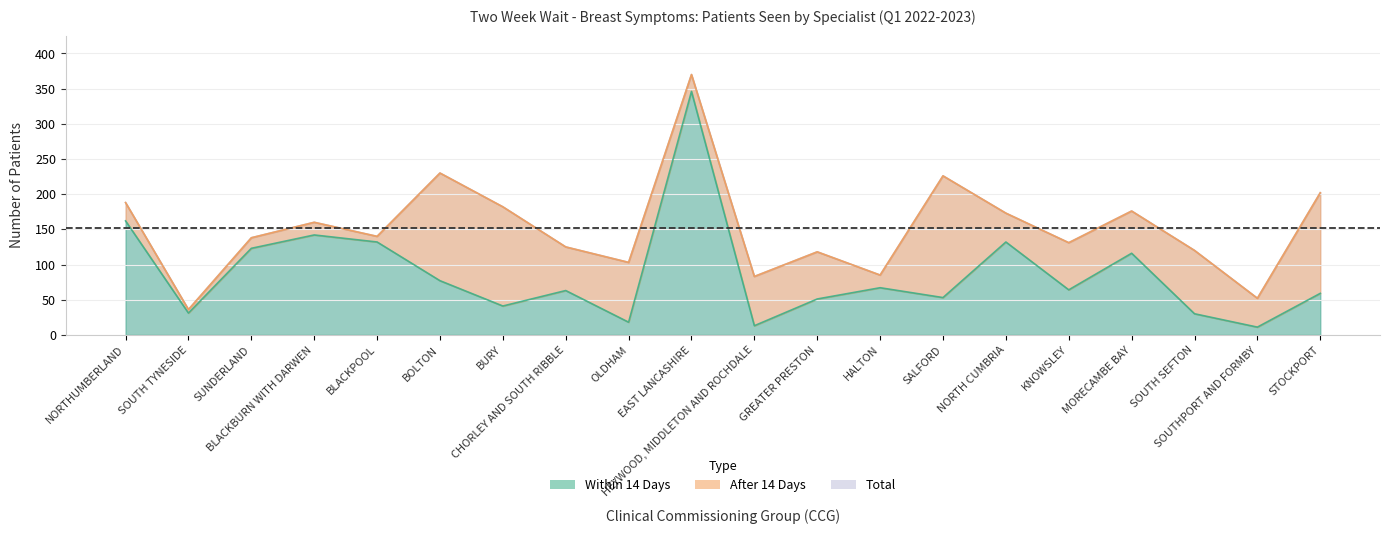

Where does the Total series first go above 140?

NORTHUMBERLAND